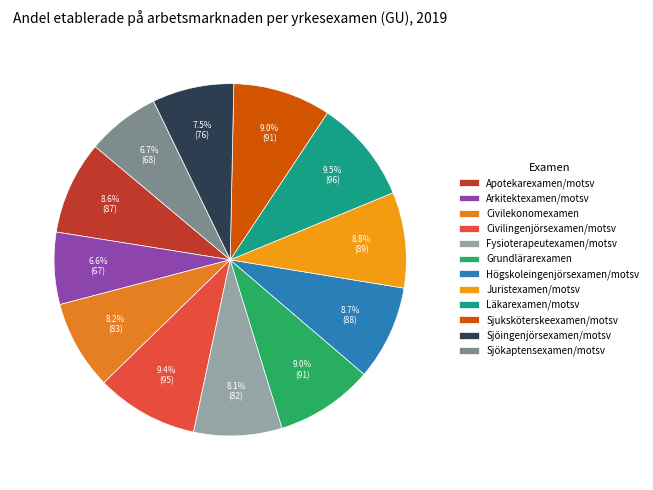

To the nearest percent, what is the average slice percentage?

8%